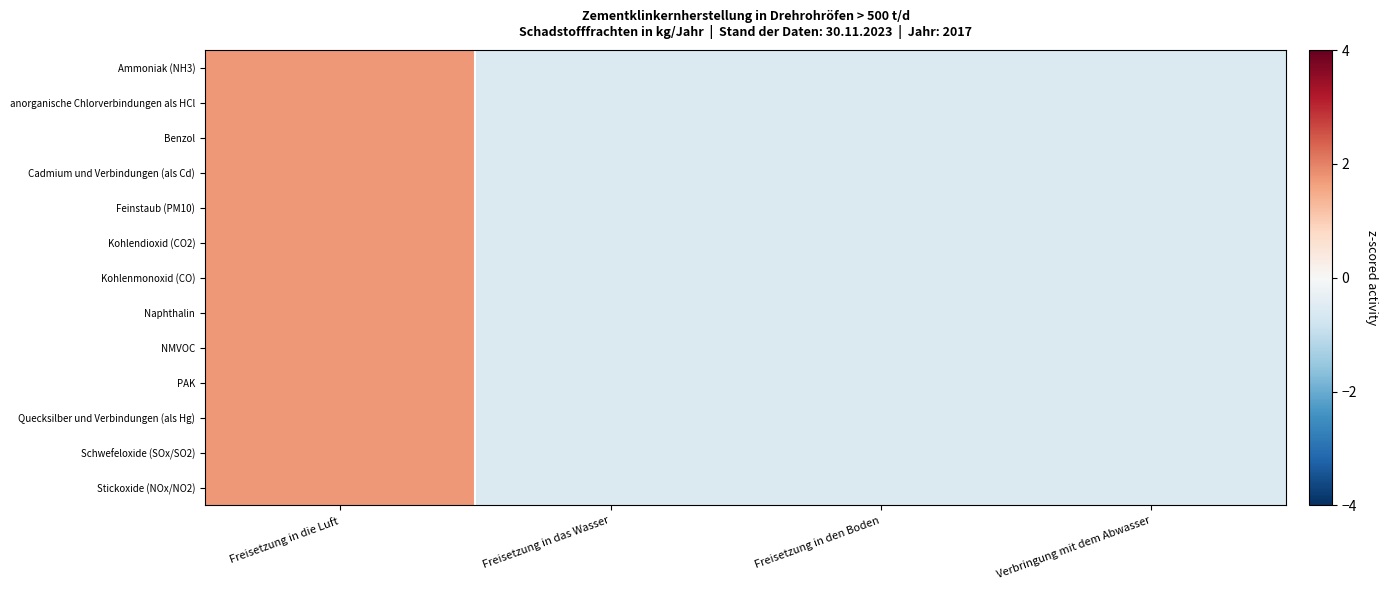

Reading left to right, extract all data points from this chart.

Ammoniak (NH3): Freisetzung in die Luft=1.7	Freisetzung in das Wasser=-0.6	Freisetzung in den Boden=-0.6	Verbringung mit dem Abwasser=-0.6
anorganische Chlorverbindungen als HCl: Freisetzung in die Luft=1.7	Freisetzung in das Wasser=-0.6	Freisetzung in den Boden=-0.6	Verbringung mit dem Abwasser=-0.6
Benzol: Freisetzung in die Luft=1.7	Freisetzung in das Wasser=-0.6	Freisetzung in den Boden=-0.6	Verbringung mit dem Abwasser=-0.6
Cadmium und Verbindungen (als Cd): Freisetzung in die Luft=1.7	Freisetzung in das Wasser=-0.6	Freisetzung in den Boden=-0.6	Verbringung mit dem Abwasser=-0.6
Feinstaub (PM10): Freisetzung in die Luft=1.7	Freisetzung in das Wasser=-0.6	Freisetzung in den Boden=-0.6	Verbringung mit dem Abwasser=-0.6
Kohlendioxid (CO2): Freisetzung in die Luft=1.7	Freisetzung in das Wasser=-0.6	Freisetzung in den Boden=-0.6	Verbringung mit dem Abwasser=-0.6
Kohlenmonoxid (CO): Freisetzung in die Luft=1.7	Freisetzung in das Wasser=-0.6	Freisetzung in den Boden=-0.6	Verbringung mit dem Abwasser=-0.6
Naphthalin: Freisetzung in die Luft=1.7	Freisetzung in das Wasser=-0.6	Freisetzung in den Boden=-0.6	Verbringung mit dem Abwasser=-0.6
NMVOC: Freisetzung in die Luft=1.7	Freisetzung in das Wasser=-0.6	Freisetzung in den Boden=-0.6	Verbringung mit dem Abwasser=-0.6
PAK: Freisetzung in die Luft=1.7	Freisetzung in das Wasser=-0.6	Freisetzung in den Boden=-0.6	Verbringung mit dem Abwasser=-0.6
Quecksilber und Verbindungen (als Hg): Freisetzung in die Luft=1.7	Freisetzung in das Wasser=-0.6	Freisetzung in den Boden=-0.6	Verbringung mit dem Abwasser=-0.6
Schwefeloxide (SOx/SO2): Freisetzung in die Luft=1.7	Freisetzung in das Wasser=-0.6	Freisetzung in den Boden=-0.6	Verbringung mit dem Abwasser=-0.6
Stickoxide (NOx/NO2): Freisetzung in die Luft=1.7	Freisetzung in das Wasser=-0.6	Freisetzung in den Boden=-0.6	Verbringung mit dem Abwasser=-0.6